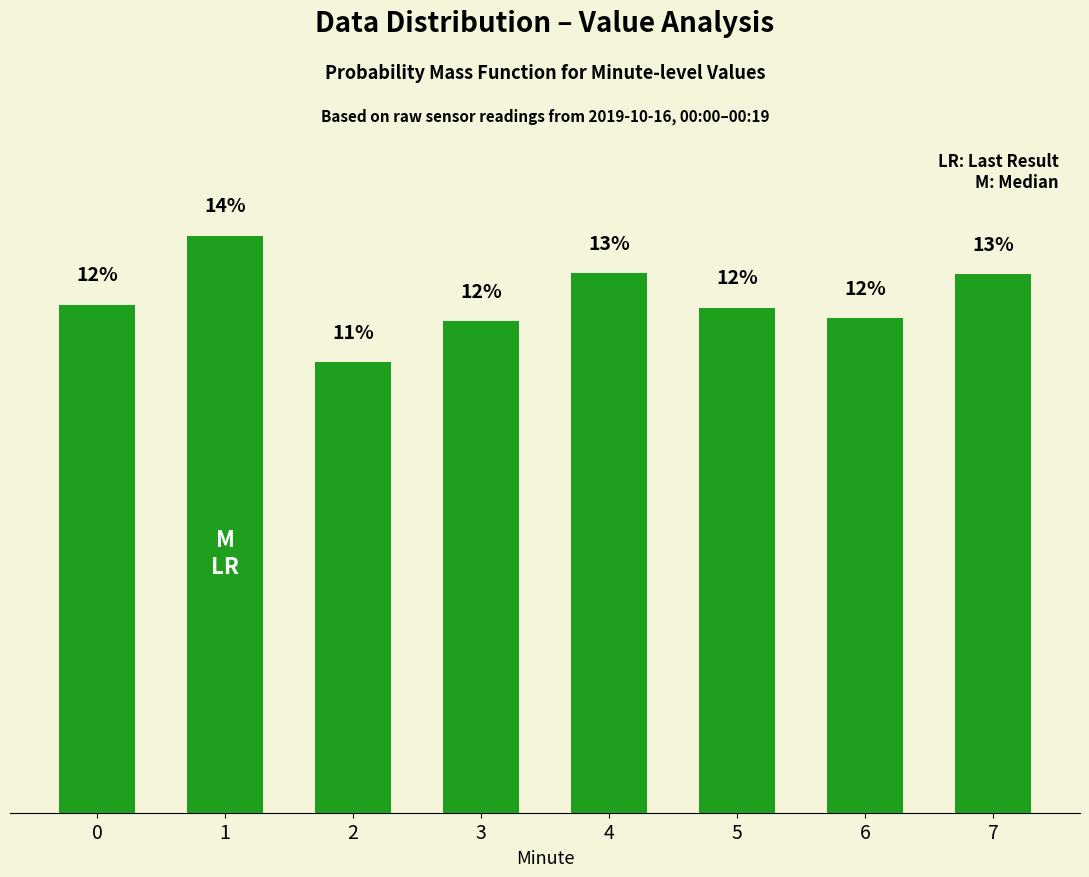

What is the change in value from 5 to 6?

-0.3